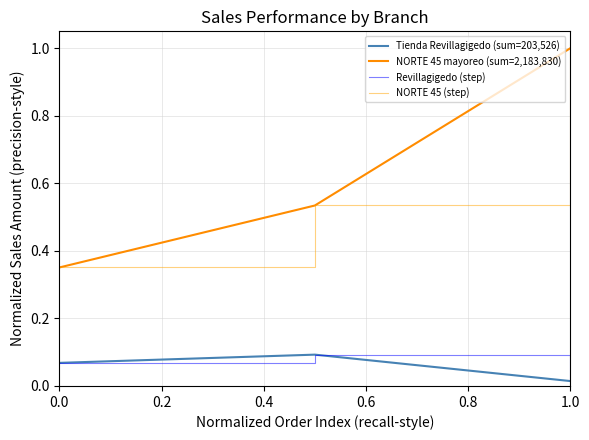

What is the lowest value of the NORTE 45 mayoreo (sum=2,183,830) series?

0.4